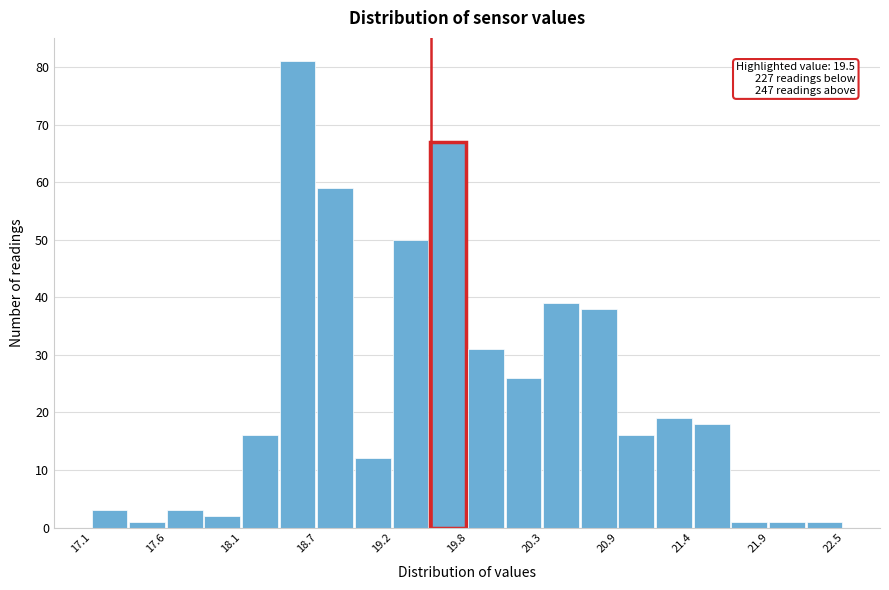

Read against the x-axis, roughly where is the centre of the tallest bar?

18.5